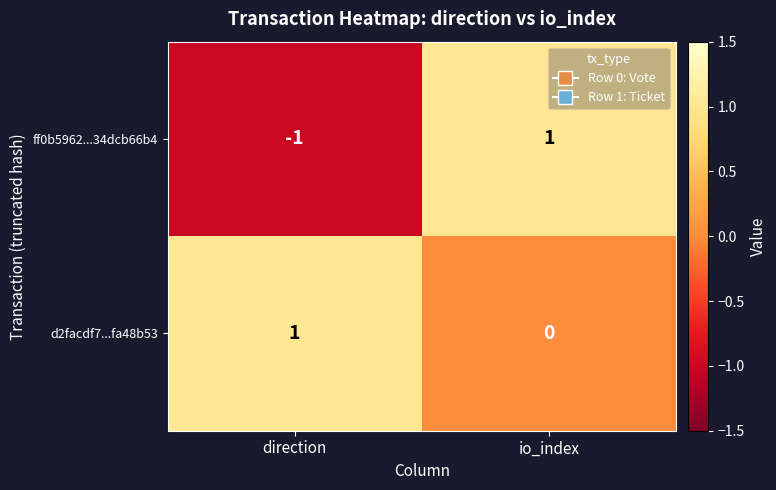

What is the difference between the highest and lowest values at direction?

2